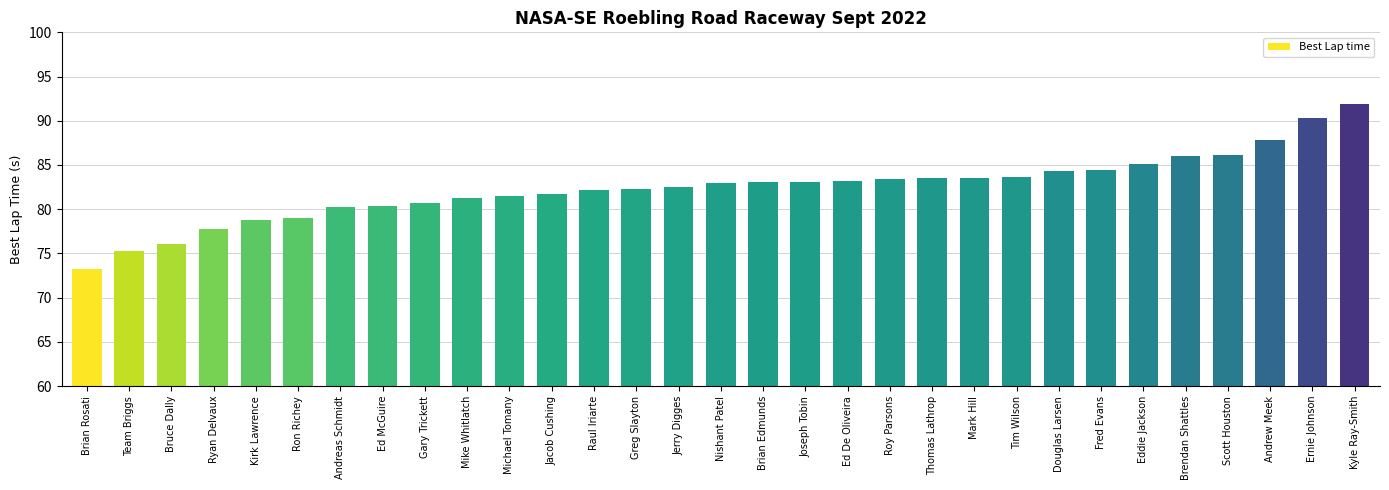

What position from the right is Scott Houston?

4